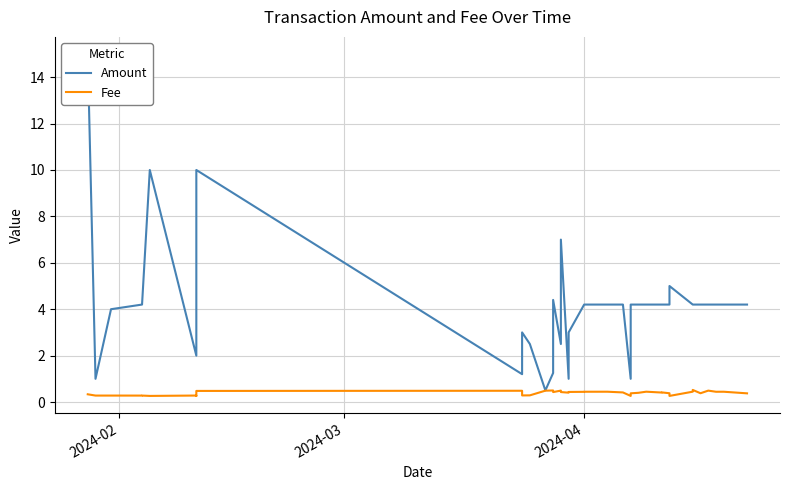

True or false: Amount and Fee cross at least once.

False